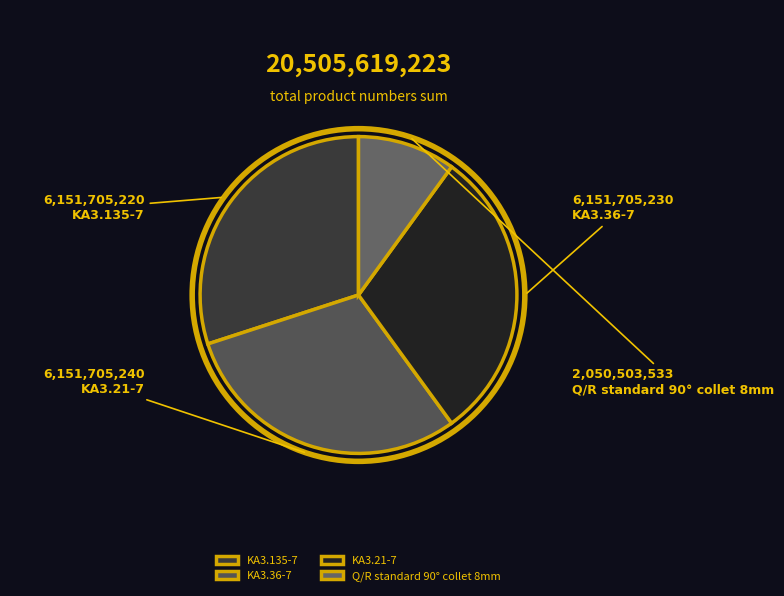

Is KA3.21-7 the majority of the pie?

No